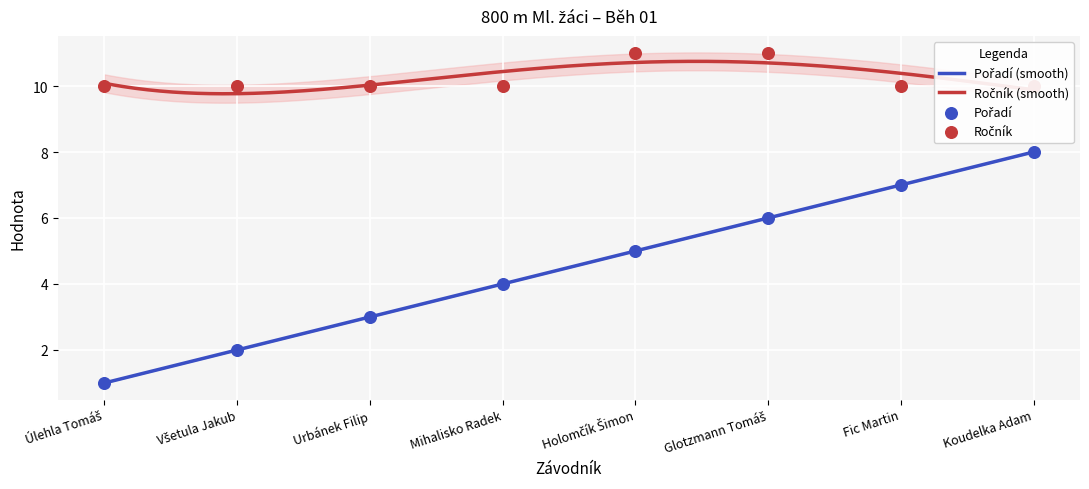

Which series reaches the maximum Y coordinate?

Ročník